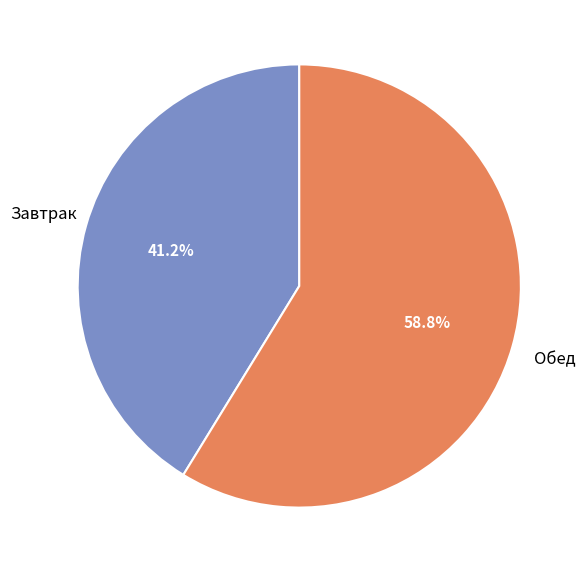

Is it true that Завтрак is 41% of the pie?

True